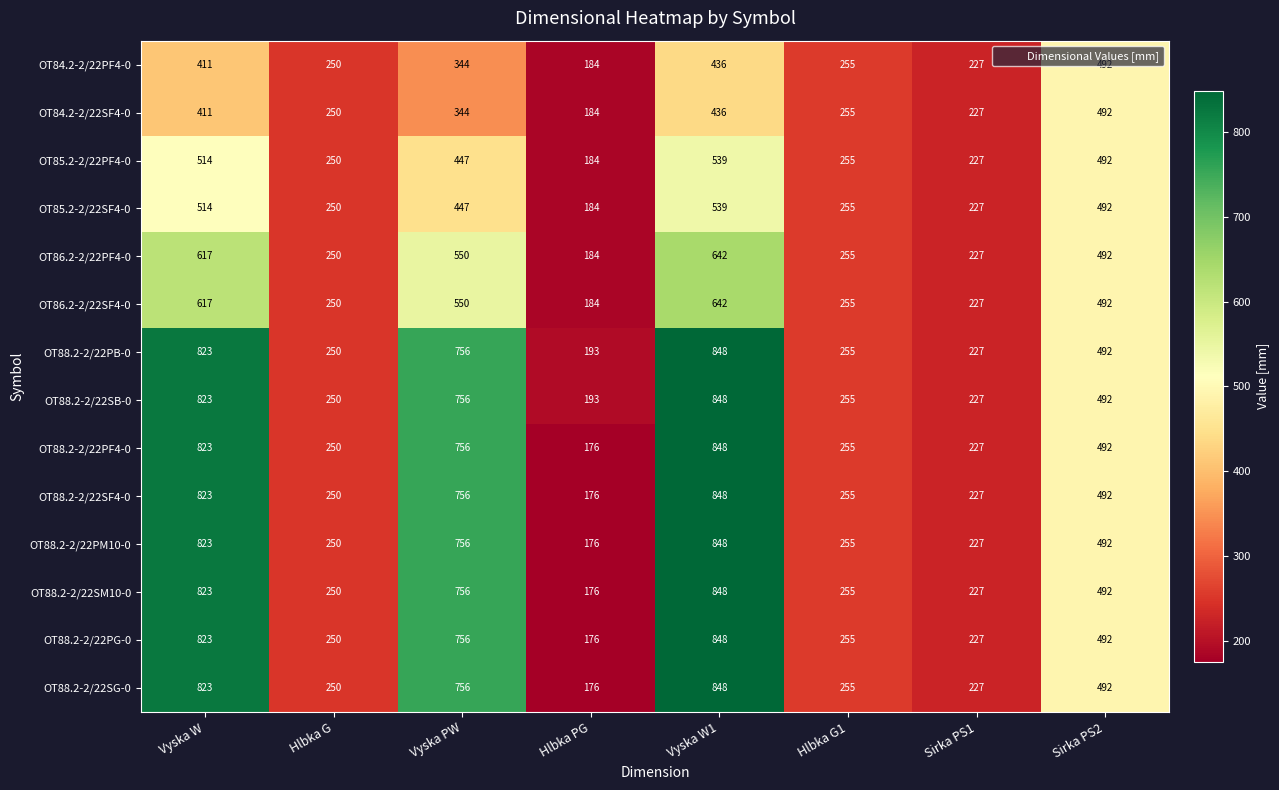

The value of OT88.2-2/22PM10-0 at Sirka PS2 is 492. True or false?

True